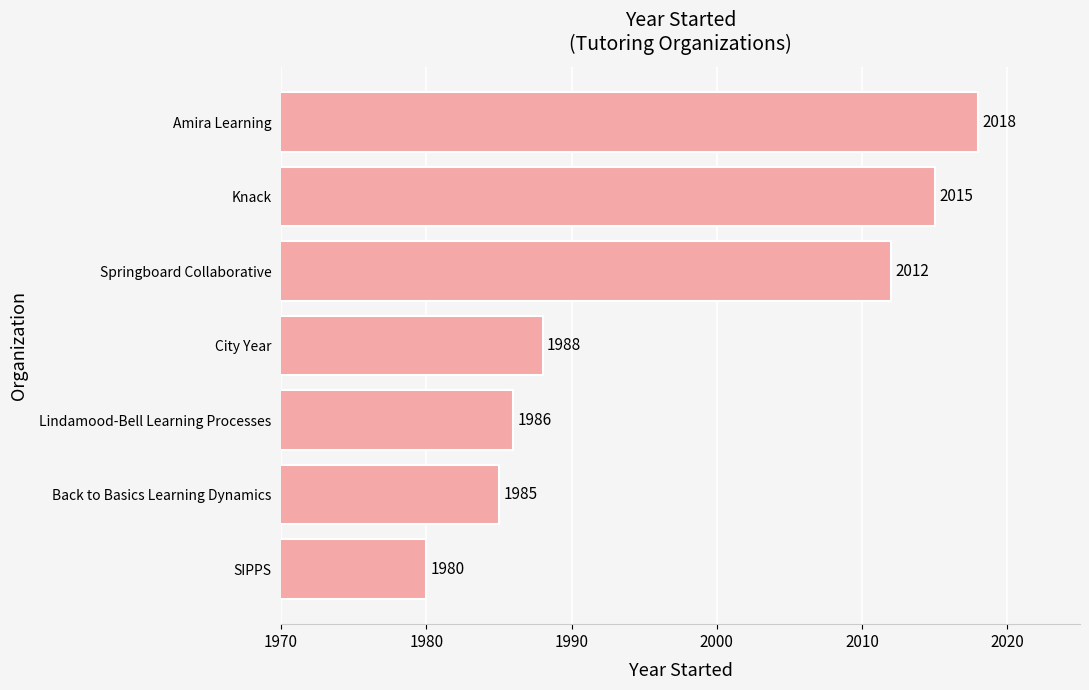

What is the sum of all values?

13984